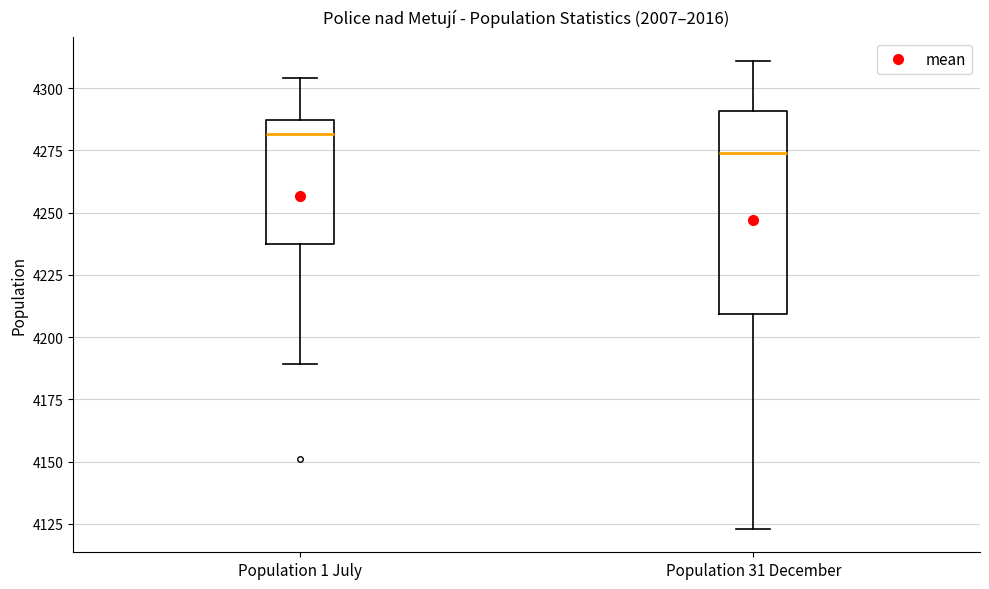

Reading left to right, read every box against the y-axis: the position of its median line, the range the box covers, and the ends of its whiskers. The values are not printed on the chart, so give them approximately, as read against the axis.

Population 1 July: median 4280, box 4240 to 4285, whiskers 4190 to 4305
Population 31 December: median 4275, box 4210 to 4290, whiskers 4125 to 4310